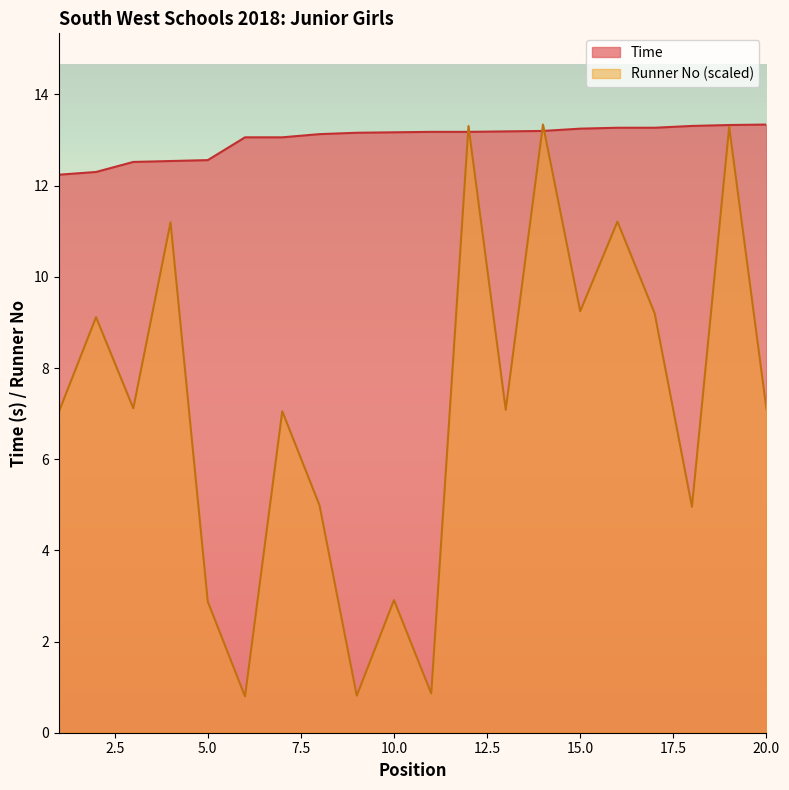

Where do Time and Runner No first cross each other?

11 and 12